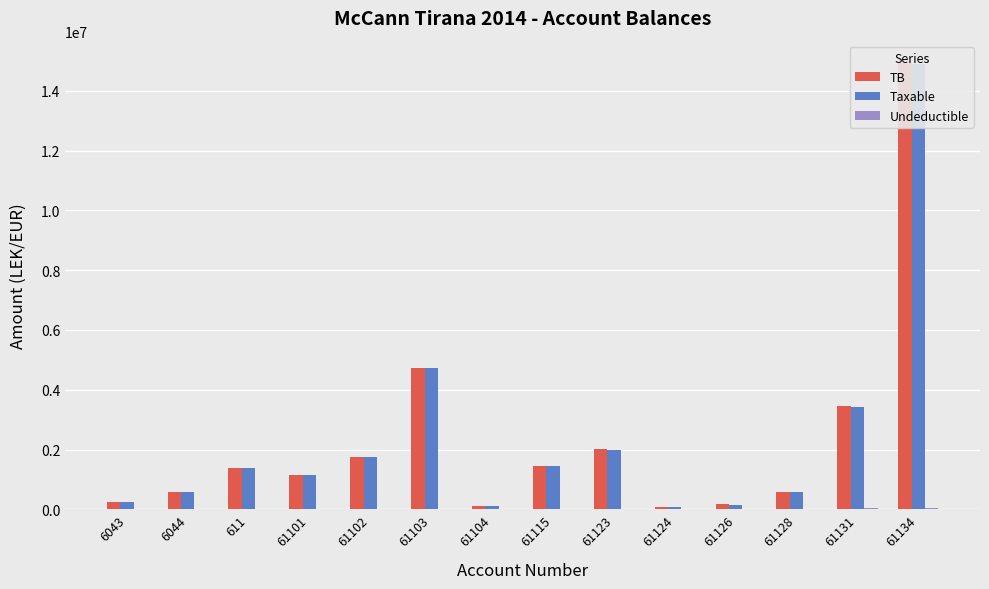

What is the sum of the TB values at 61123 and 61126?

2173452.2